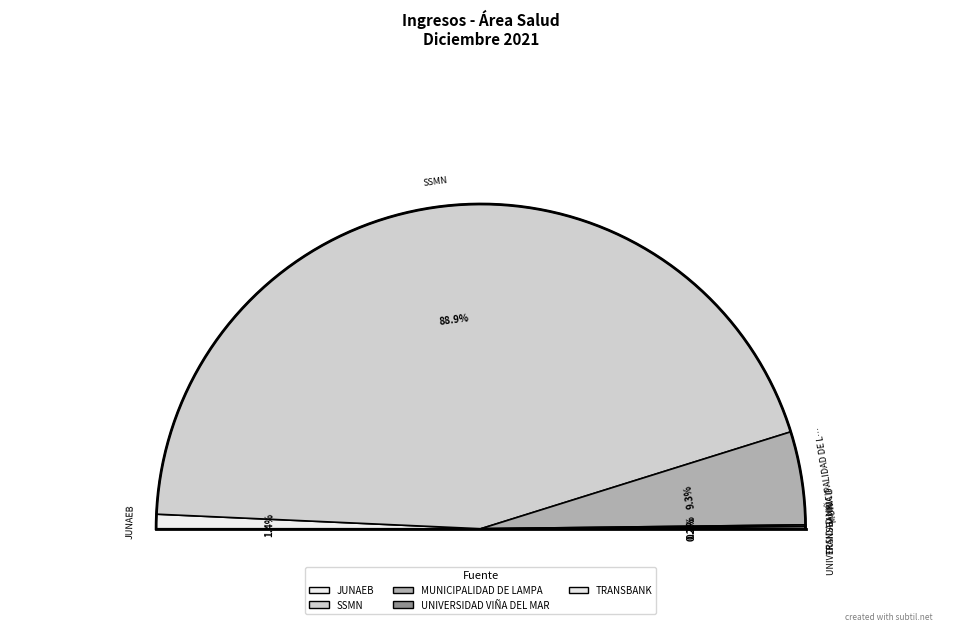

Combined, do JUNAEB and MUNICIPALIDAD DE LAMPA account for over 50%?

No